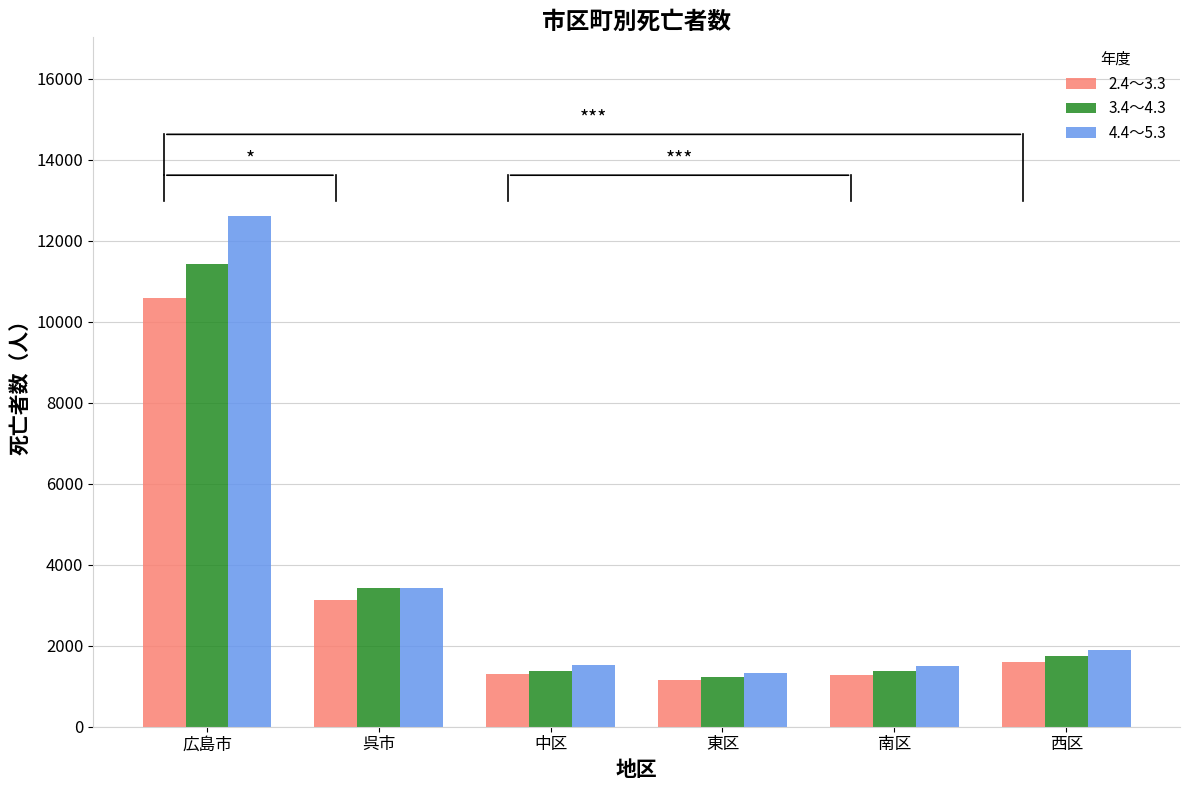

At which label is 2.4～3.3 closest to 5874?

呉市